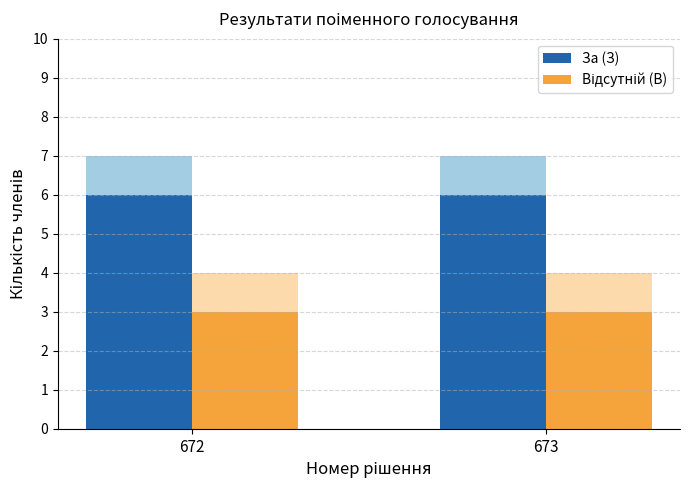

Which category has the lowest value across all series?

672